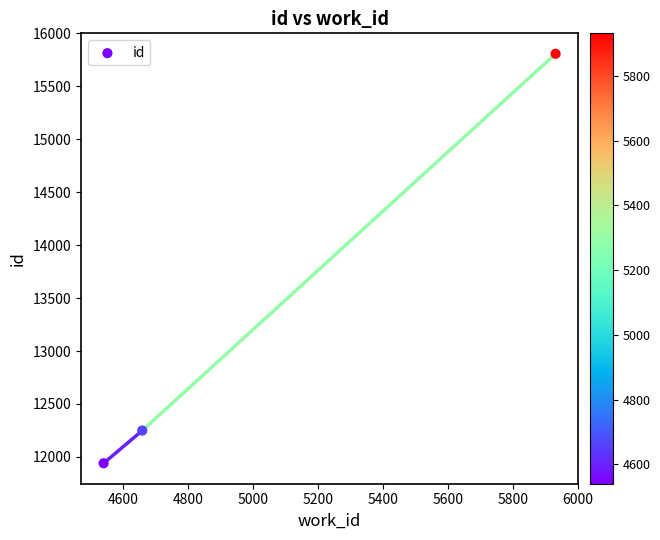

What Y value in the scatter plot is closest to 13874?

12249